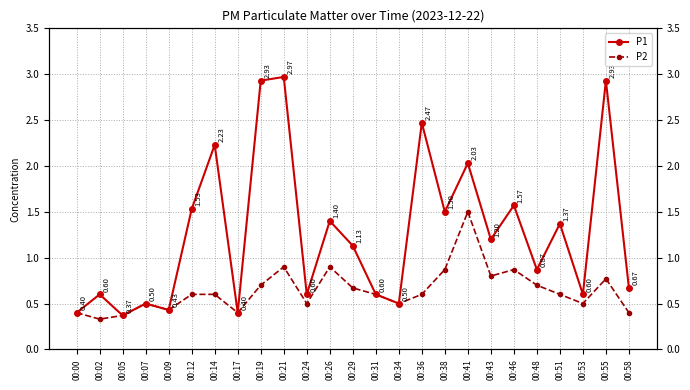

What is the total value across all series at 00:00?

0.8